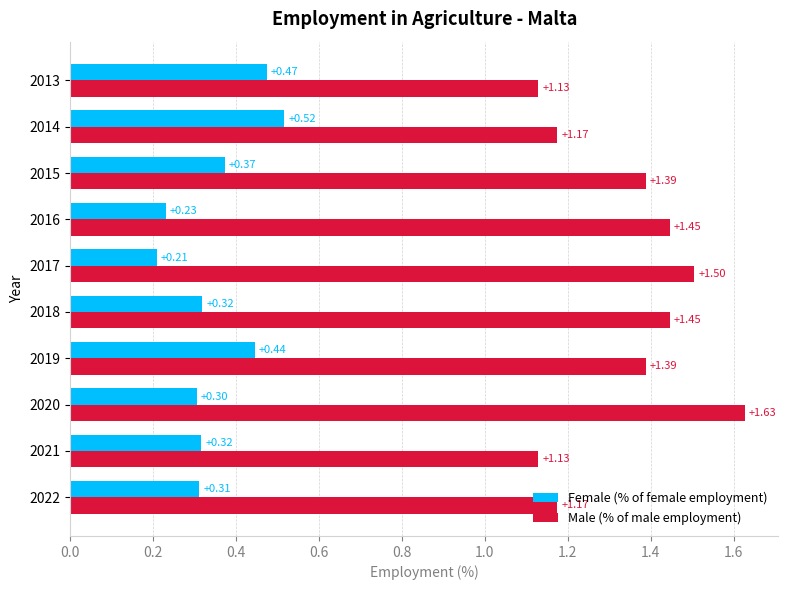

Rank the series by their maximum value, from lowest to highest.

Female (% of female employment), Male (% of male employment)